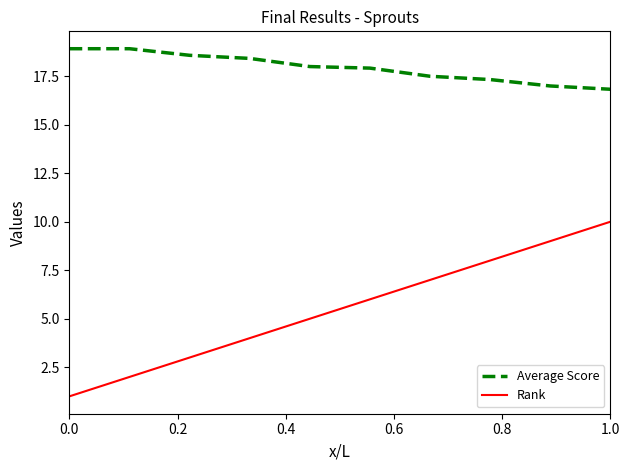

List the series in order of their overall mean, highest first.

Average Score, Rank